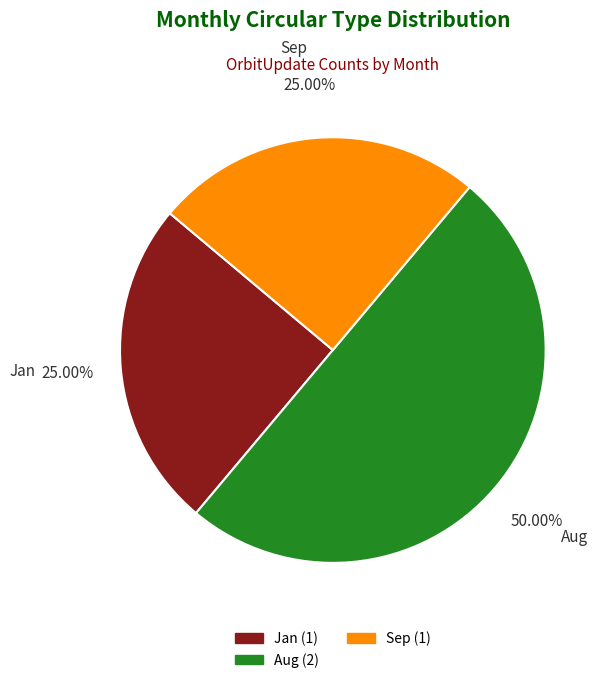

How many segments does this pie chart have?

3